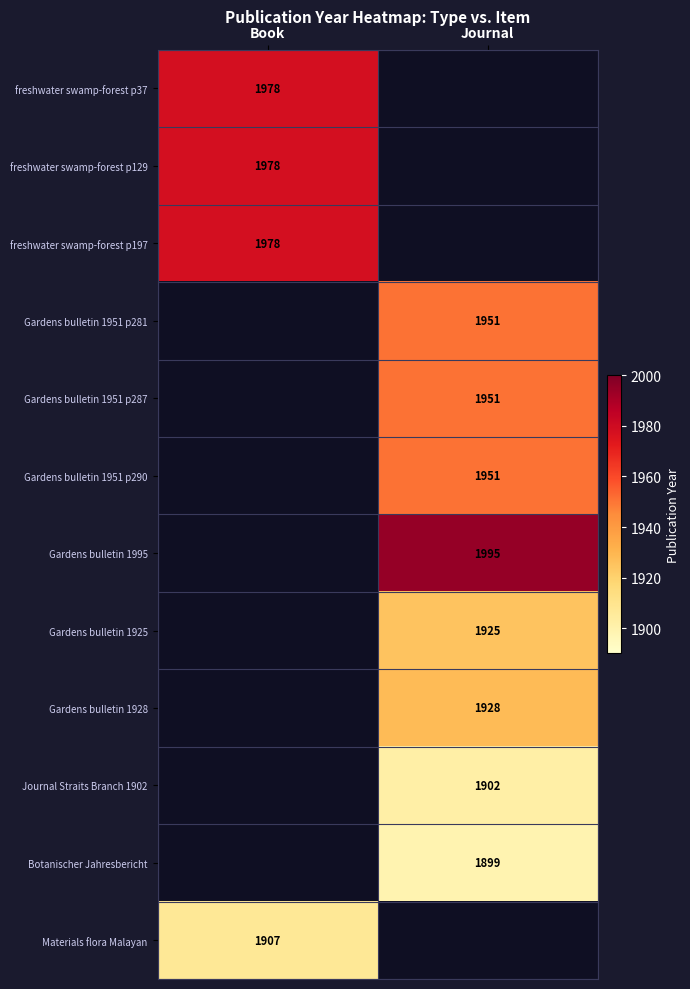

What is the maximum value shown in the chart?

1995.0